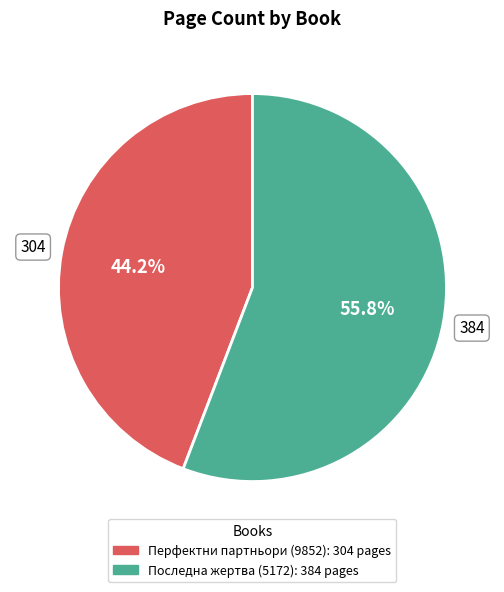

Which slice is the largest?

Последна жертва (5172)